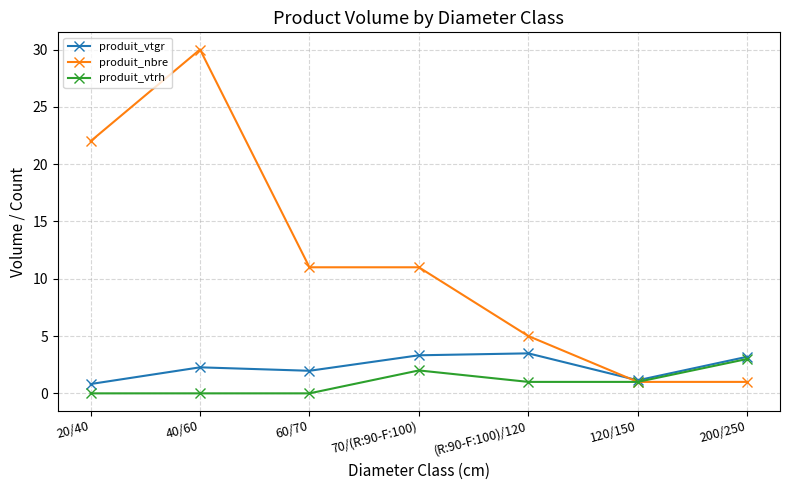

What is the label of the 5th point from the left?

(R:90-F:100)/120